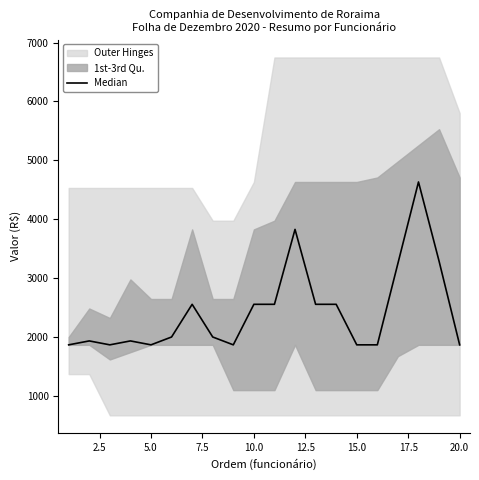

What is the sum of all values?

48630.2